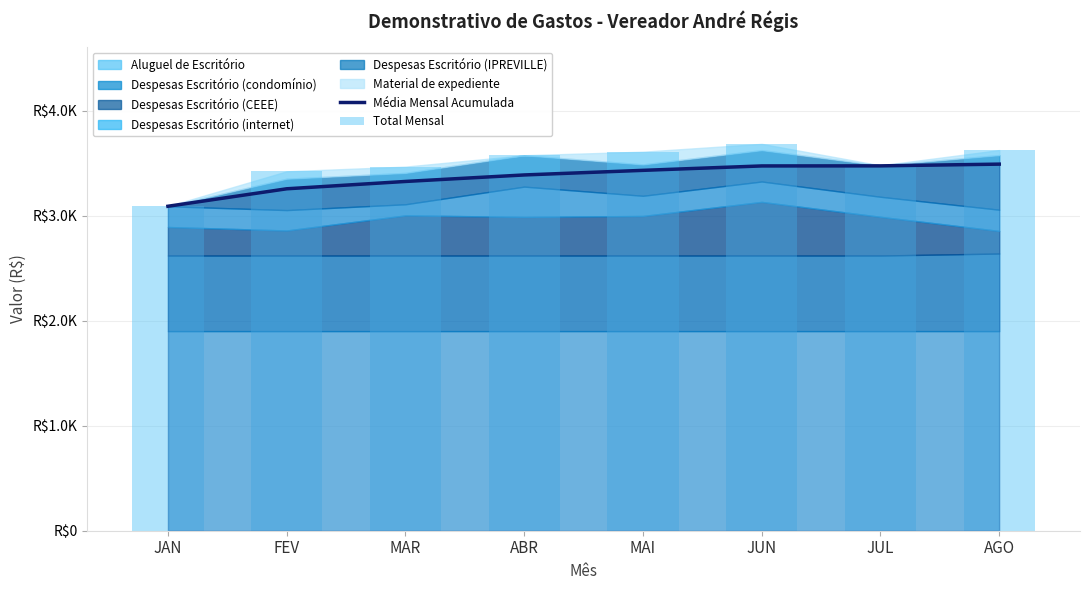

Reading left to right, list all the values displayed in this chart.

Média Mensal Acumulada: JAN=3089.0	FEV=3255.4	MAR=3325.2	ABR=3387.2	MAI=3431.0	JUN=3473.0	JUL=3473.7	AGO=3490.2
Total Mensal: JAN=3089.0	FEV=3421.8	MAR=3466.4	ABR=3574.7	MAI=3608.6	JUN=3683.2	JUL=3478.1	AGO=3624.2